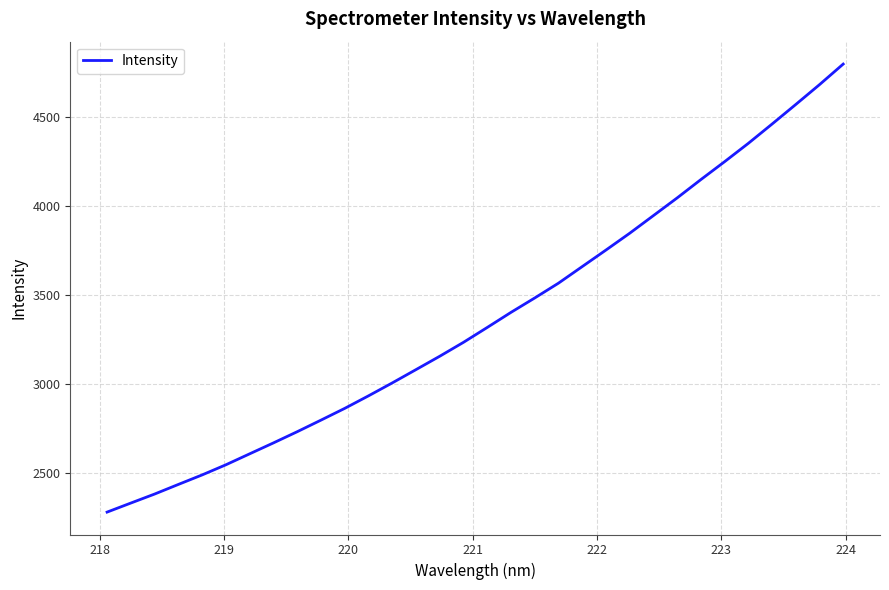

Is this an area chart (filled region under the line)?

No